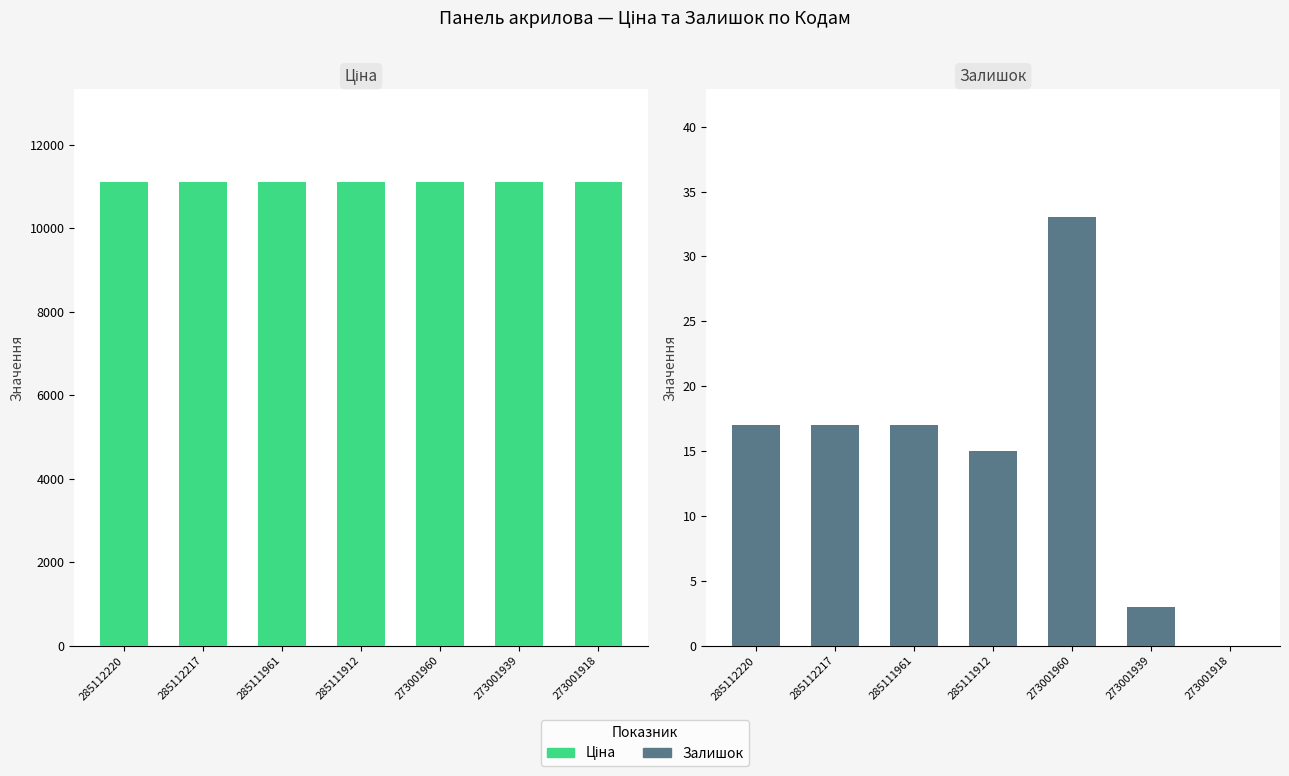

Is the value of Залишок at 285111912 greater than the value of Ціна at 285112220?

No